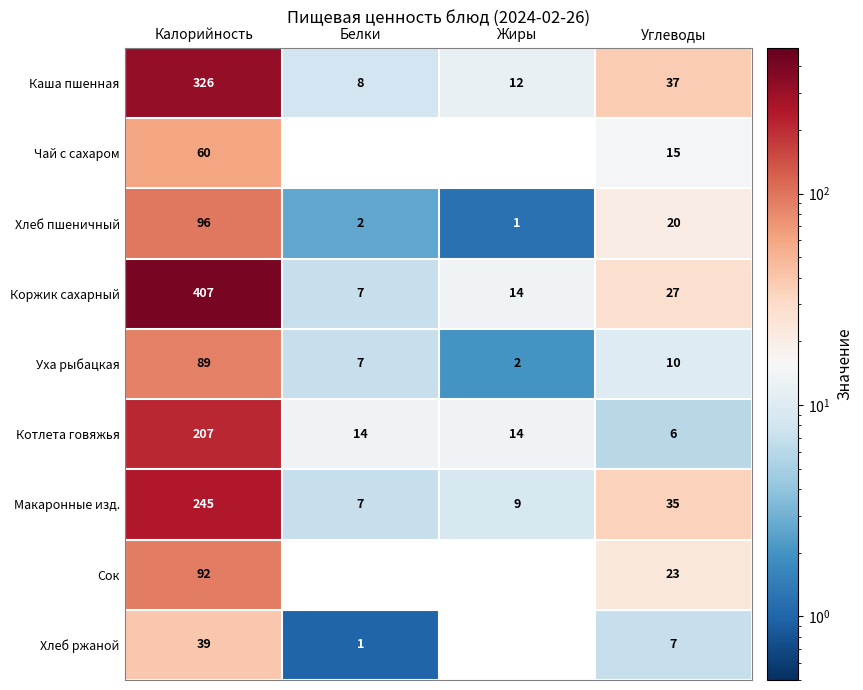

Which category has the lowest value in the Каша пшенная series?

Белки